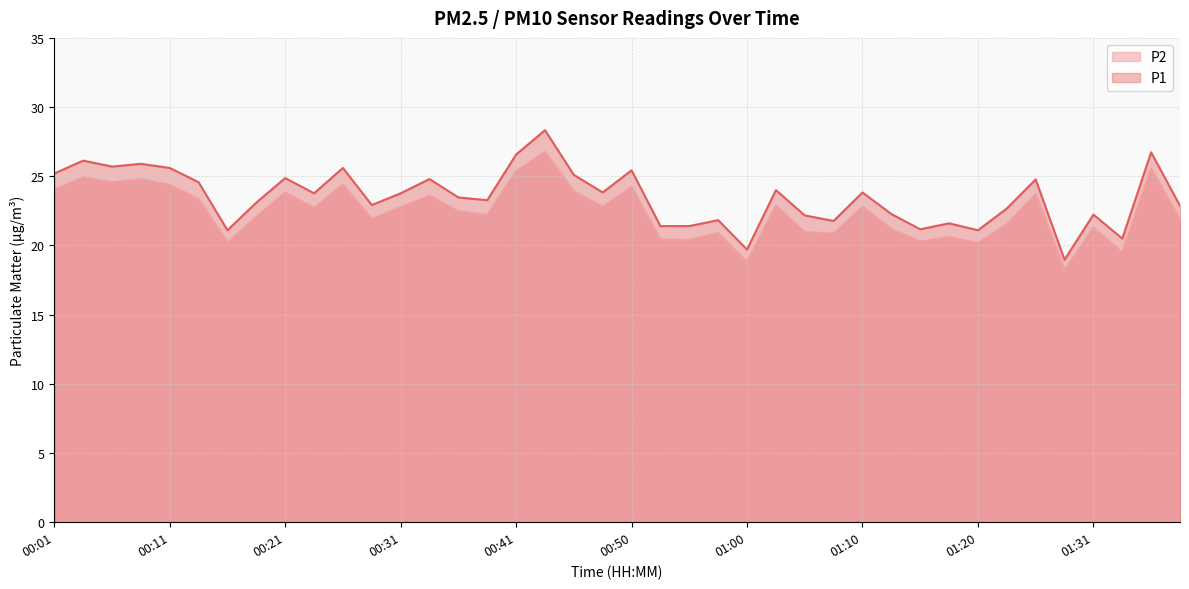

What value does the P1 series have at 01:33?

20.5